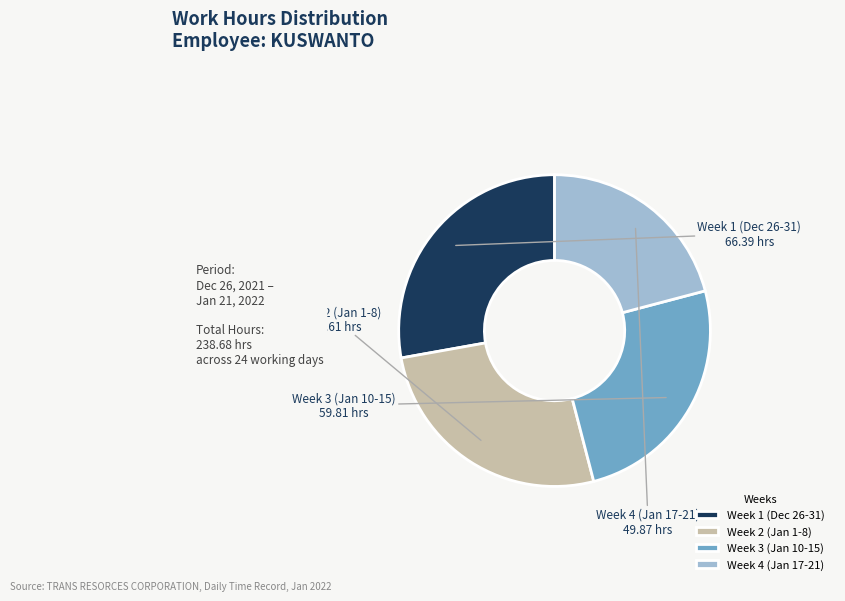

Does any single category account for the majority?

No